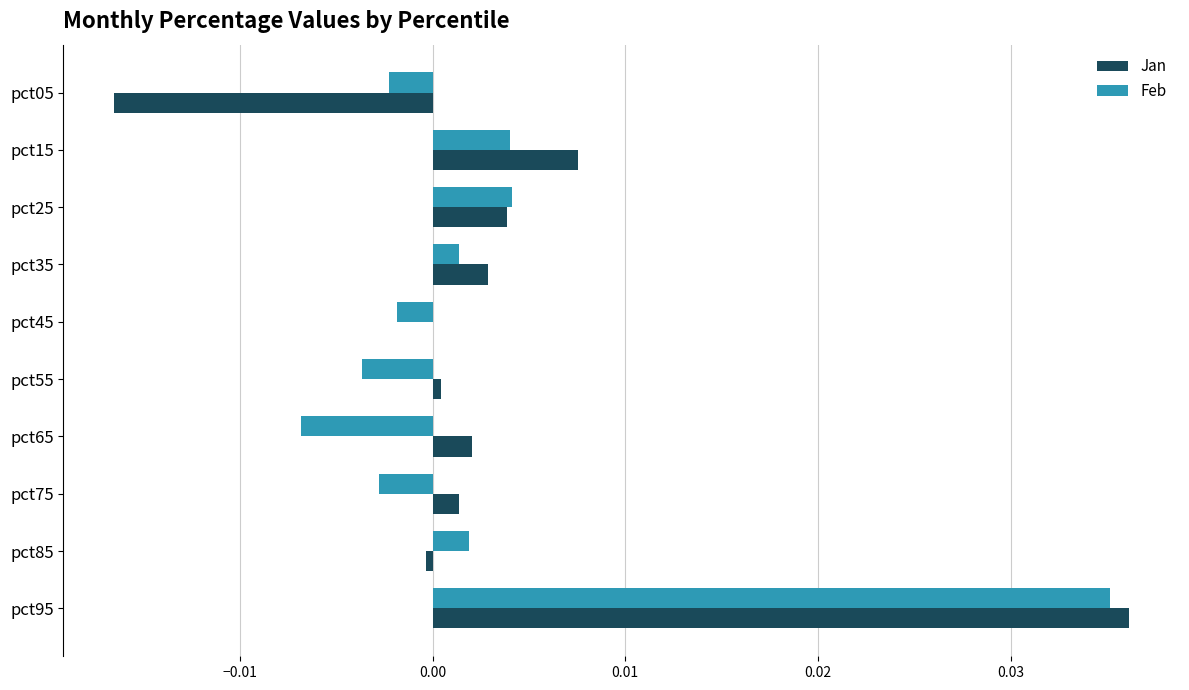

The Jan series shows 0.0 at pct55. True or false?

True